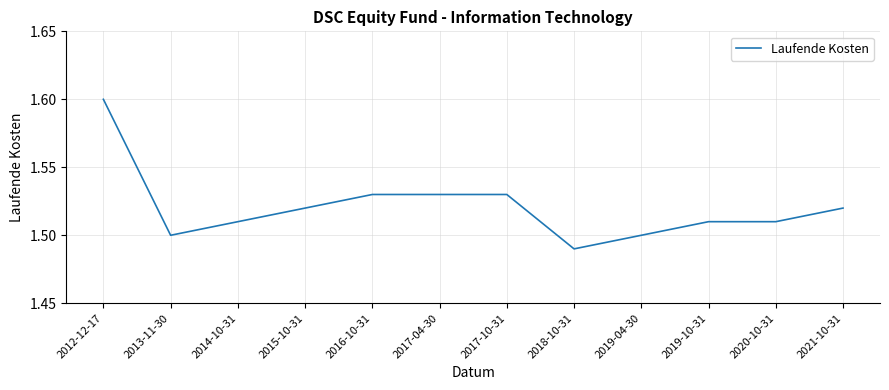

Approximately how many times larger is the value at 2017-10-31 compared to 2012-12-17?

1.0